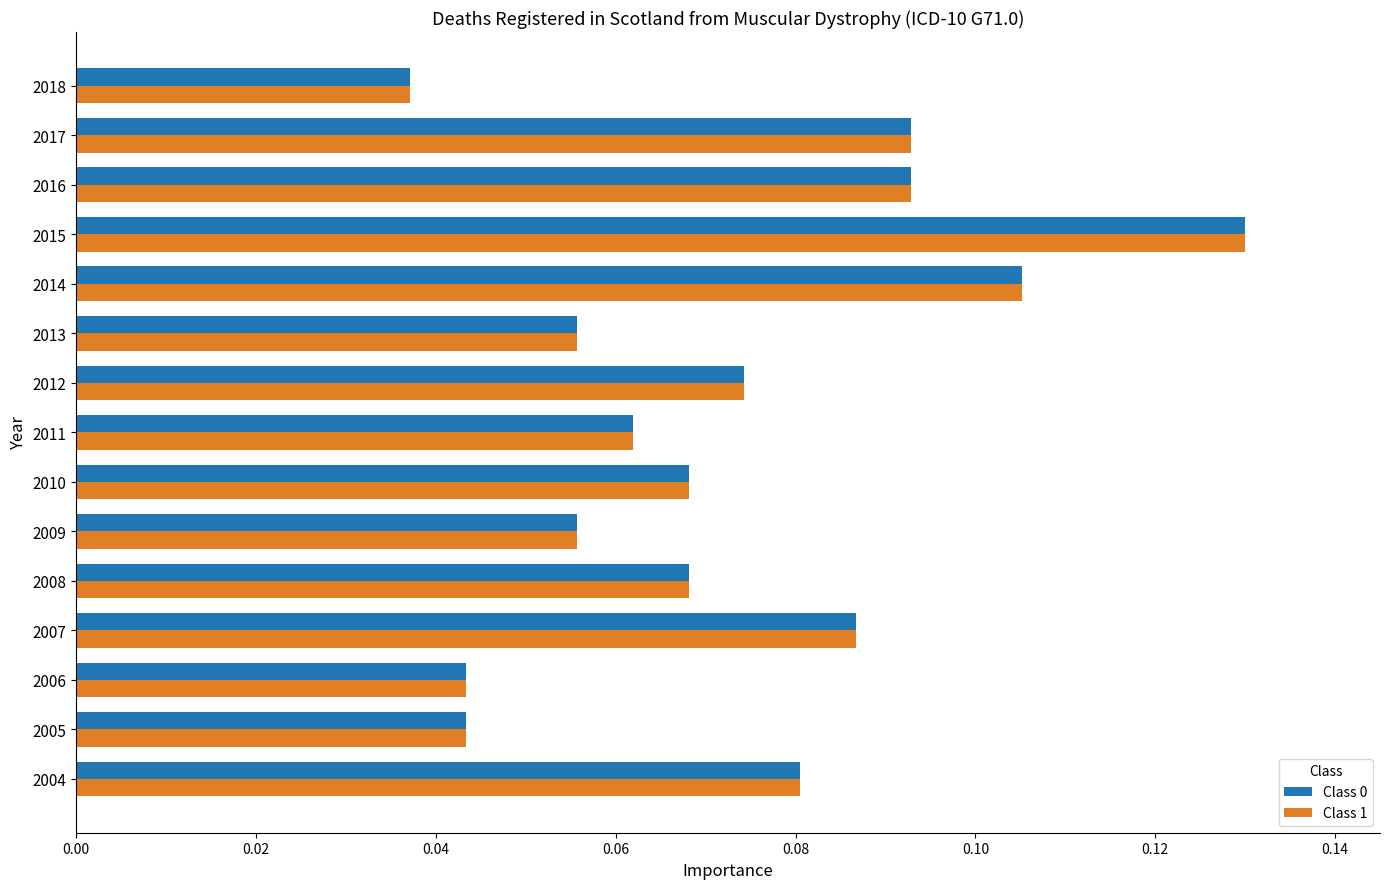

The Class 1 series shows 0.0 at 2008. True or false?

False